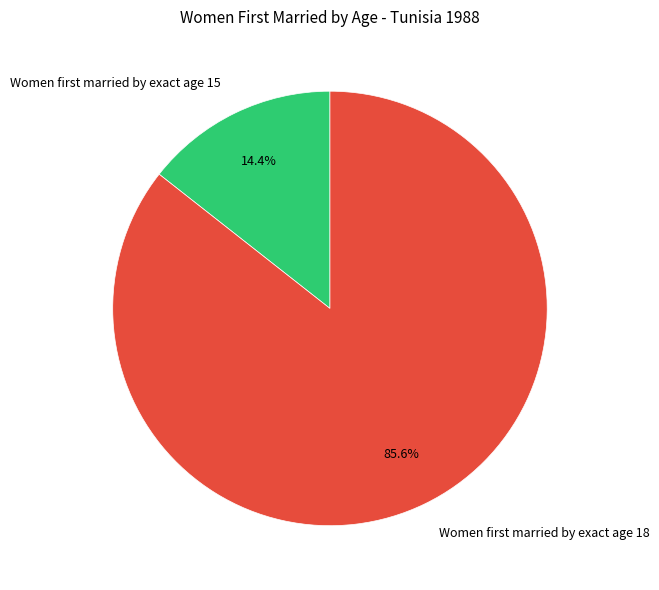

Rank the categories by value from lowest to highest.

Women first married by exact age 15, Women first married by exact age 18